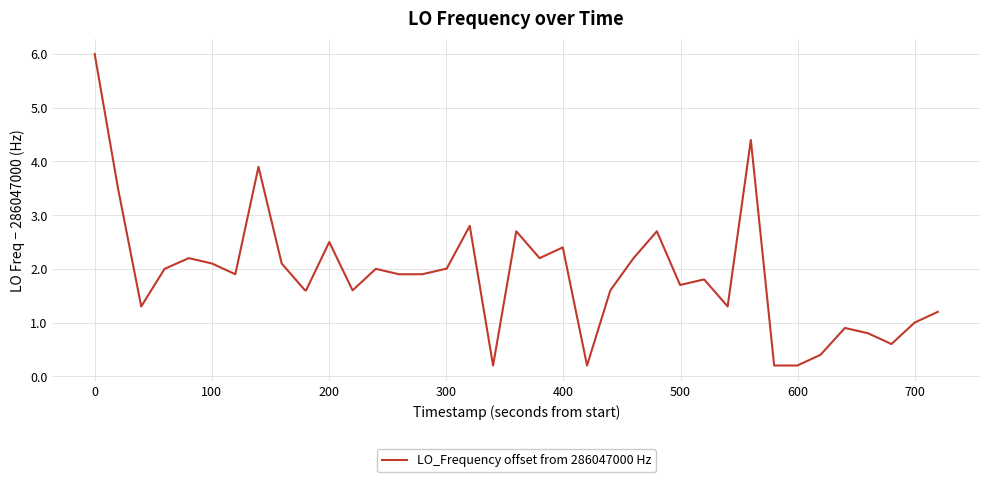

What is the difference between the maximum and minimum values?

5.8